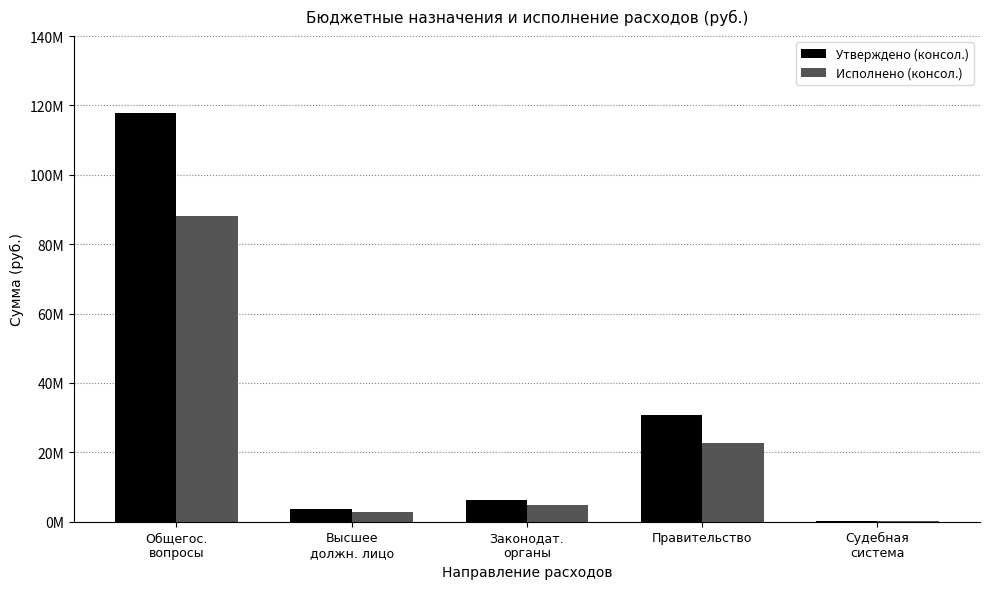

What position from the left is Общегос.
вопросы?

1